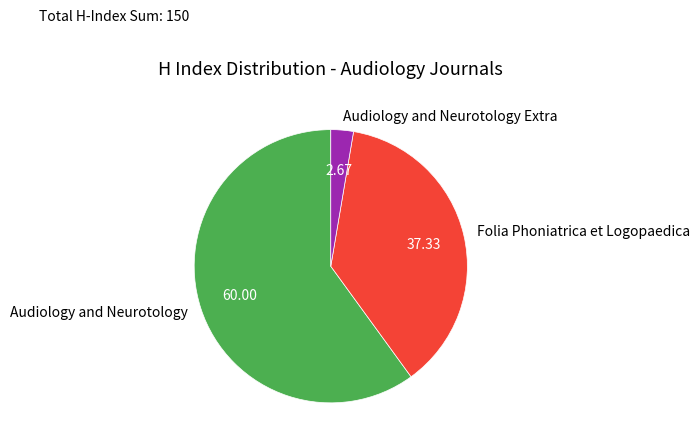

Count the number of slices in the pie.

3